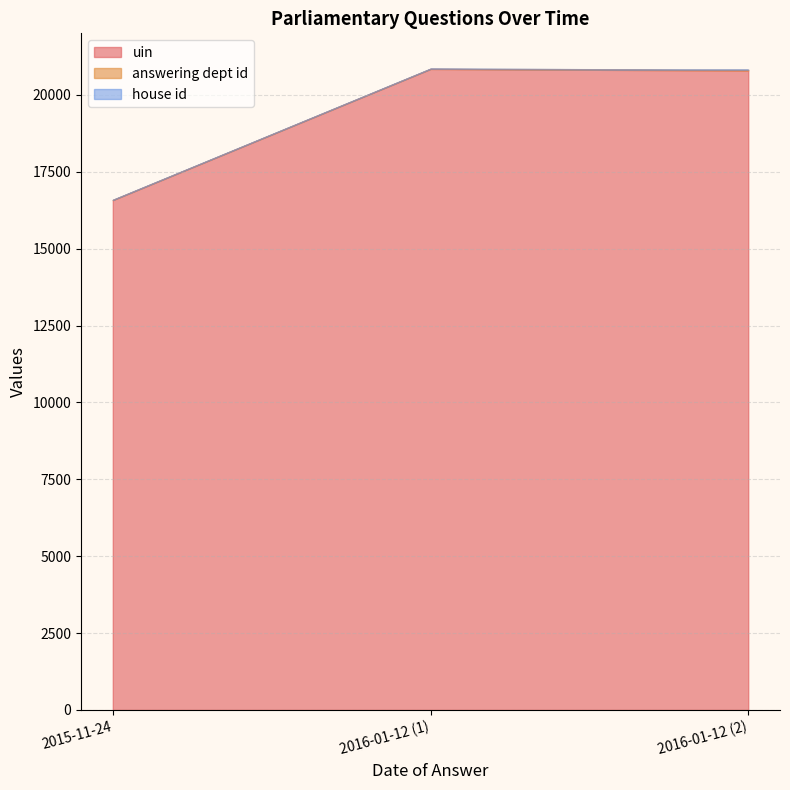

What is the total value across all series at 2016-01-12?

20850